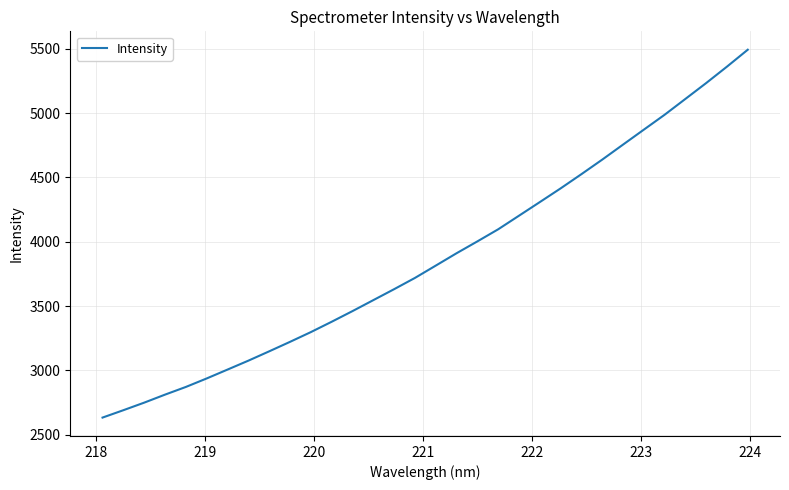

What is the difference between the second highest and second lowest values?

2670.9